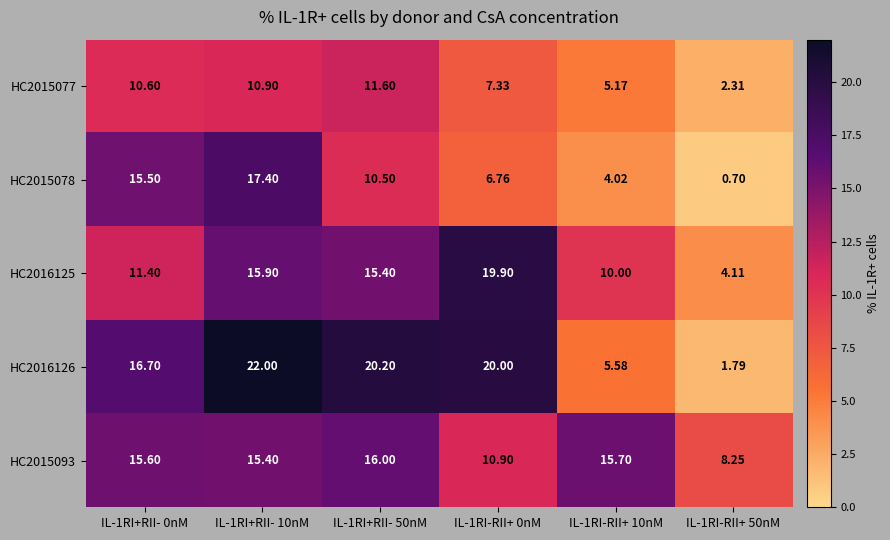

Is the value of HC2015078 at IL-1RI-RII+ 0nM greater than the value of HC2015077 at IL-1RI-RII+ 10nM?

Yes